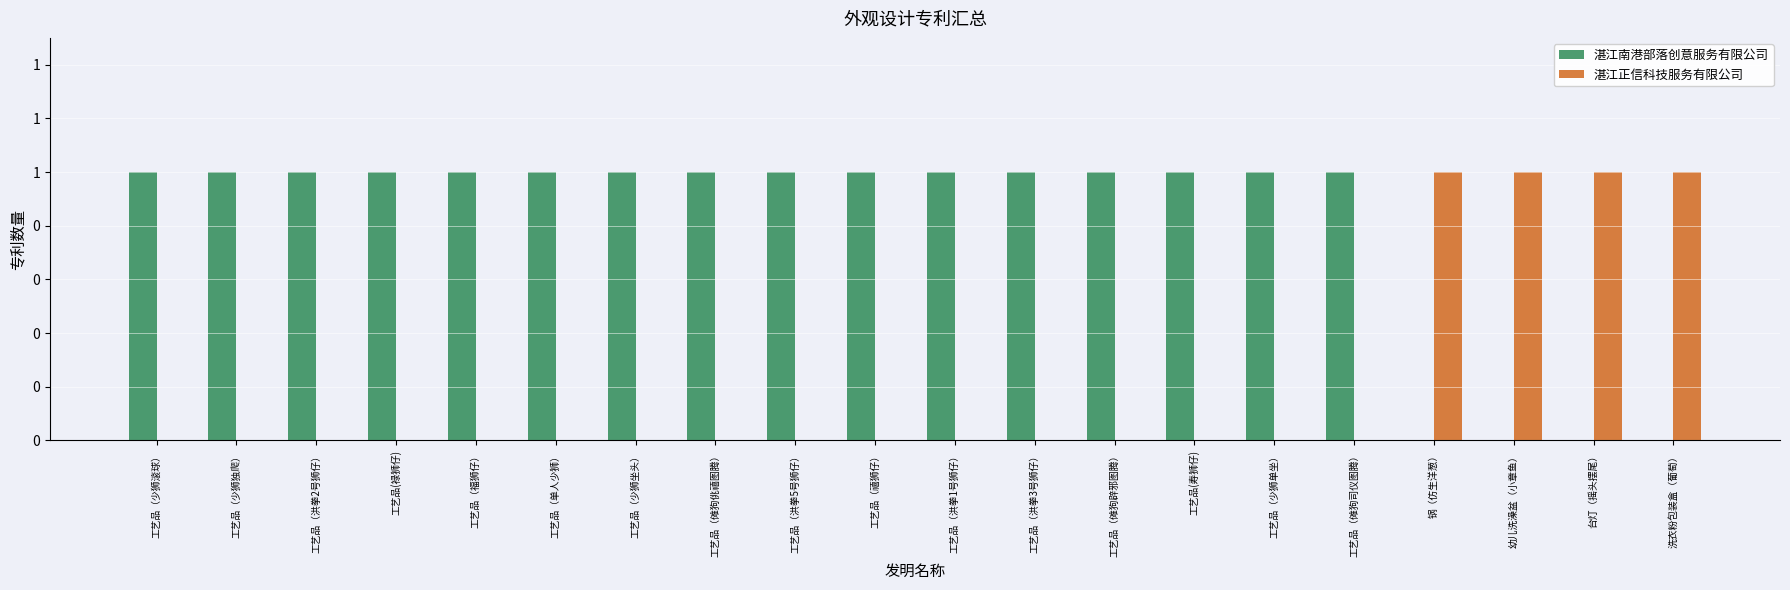

Does the chart contain stacked bars?

No